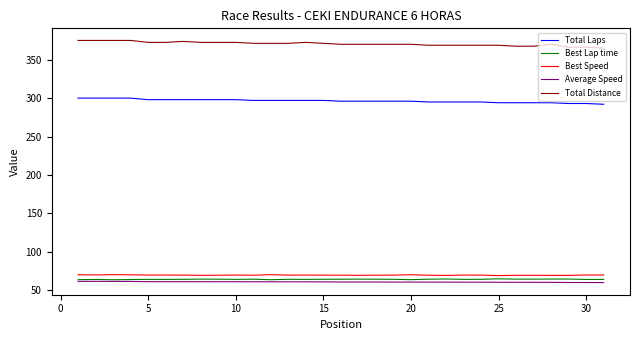

What is the difference between the maximum and minimum values in the Total Distance series?

10.0